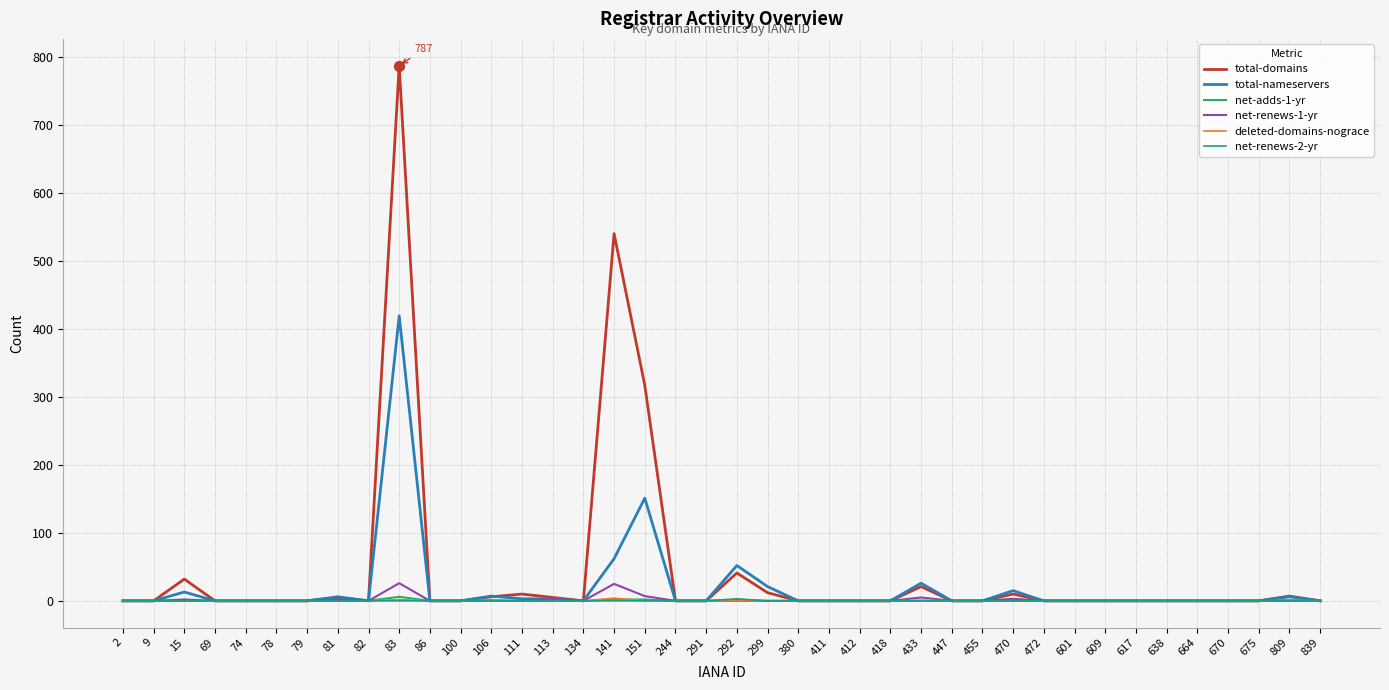

What are all the series names shown in the legend?

total-domains, total-nameservers, net-adds-1-yr, net-renews-1-yr, deleted-domains-nograce, net-renews-2-yr